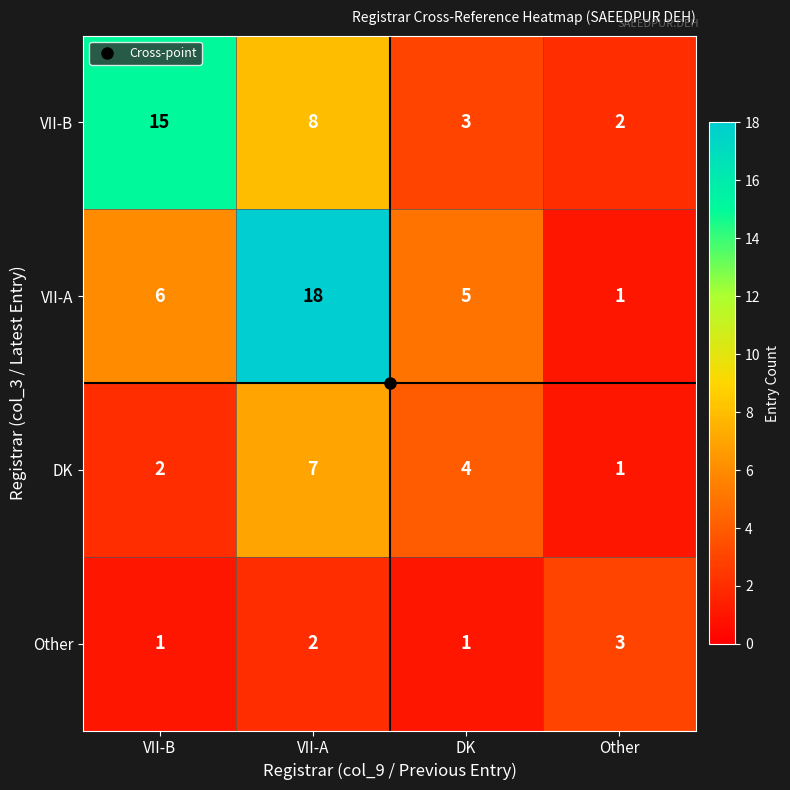

What is the difference between the maximum and second lowest values in the DK series?

5